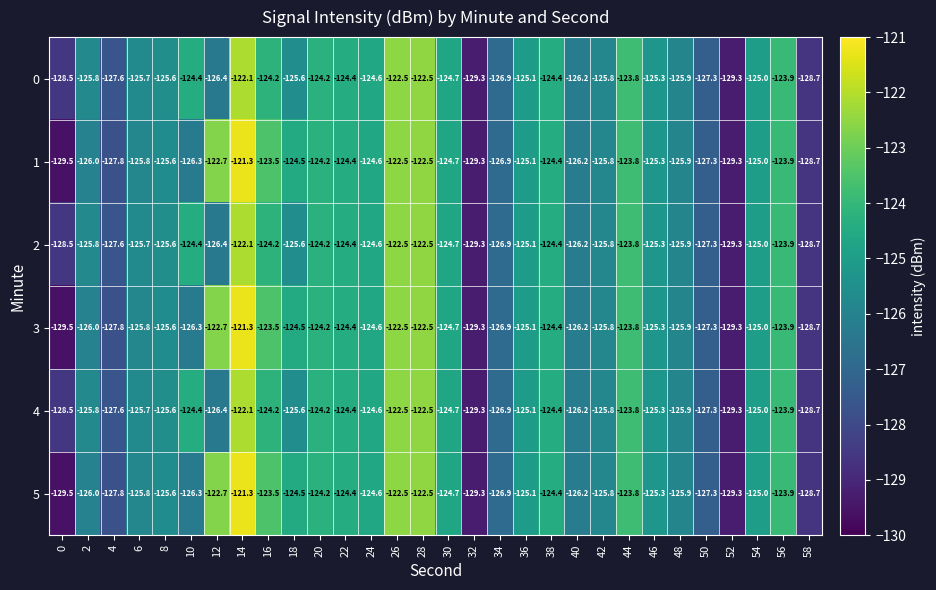

What is the difference between the second highest and second lowest values in the 3 series?

6.8